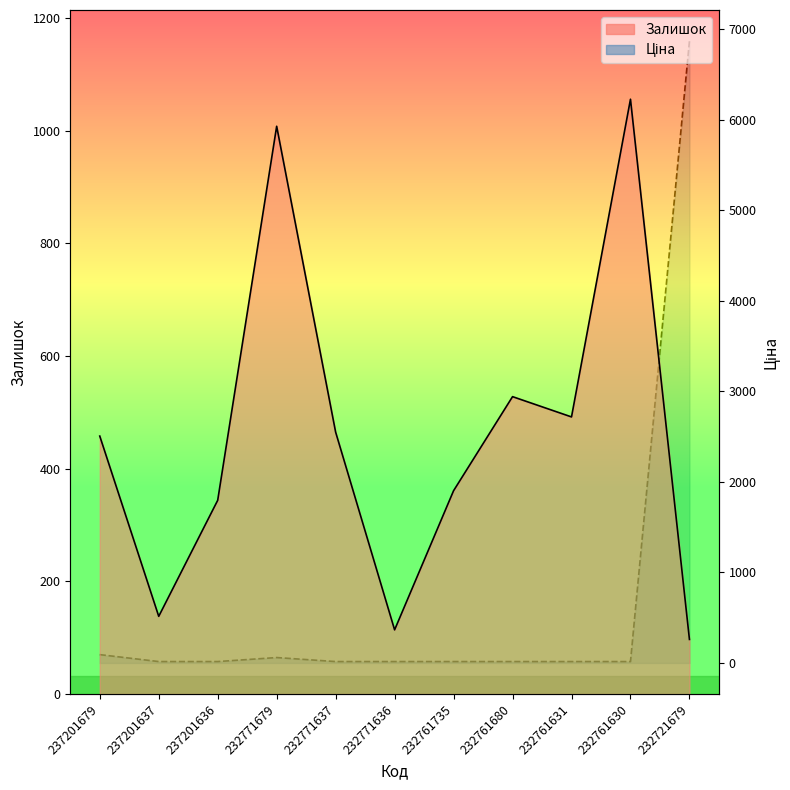

What is the difference between the maximum and minimum values in the Ціна series?

6853.8